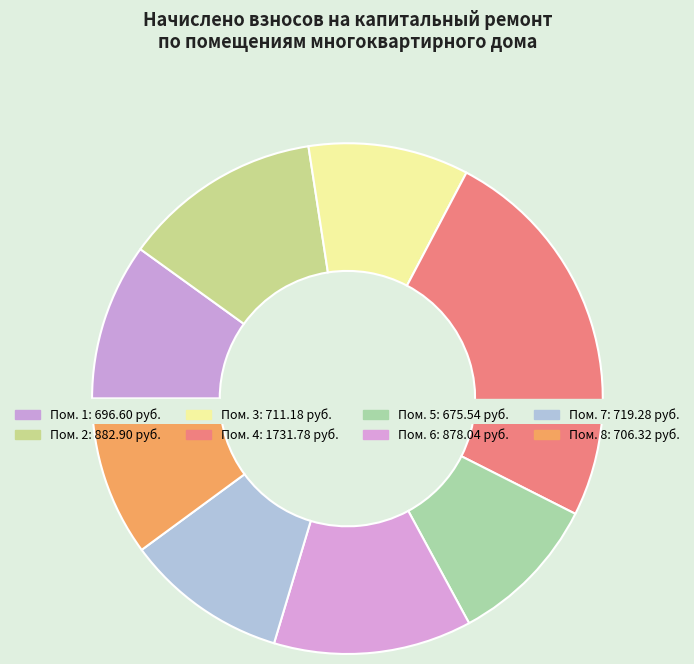

Combined, do 2 and 8 account for over 50%?

No